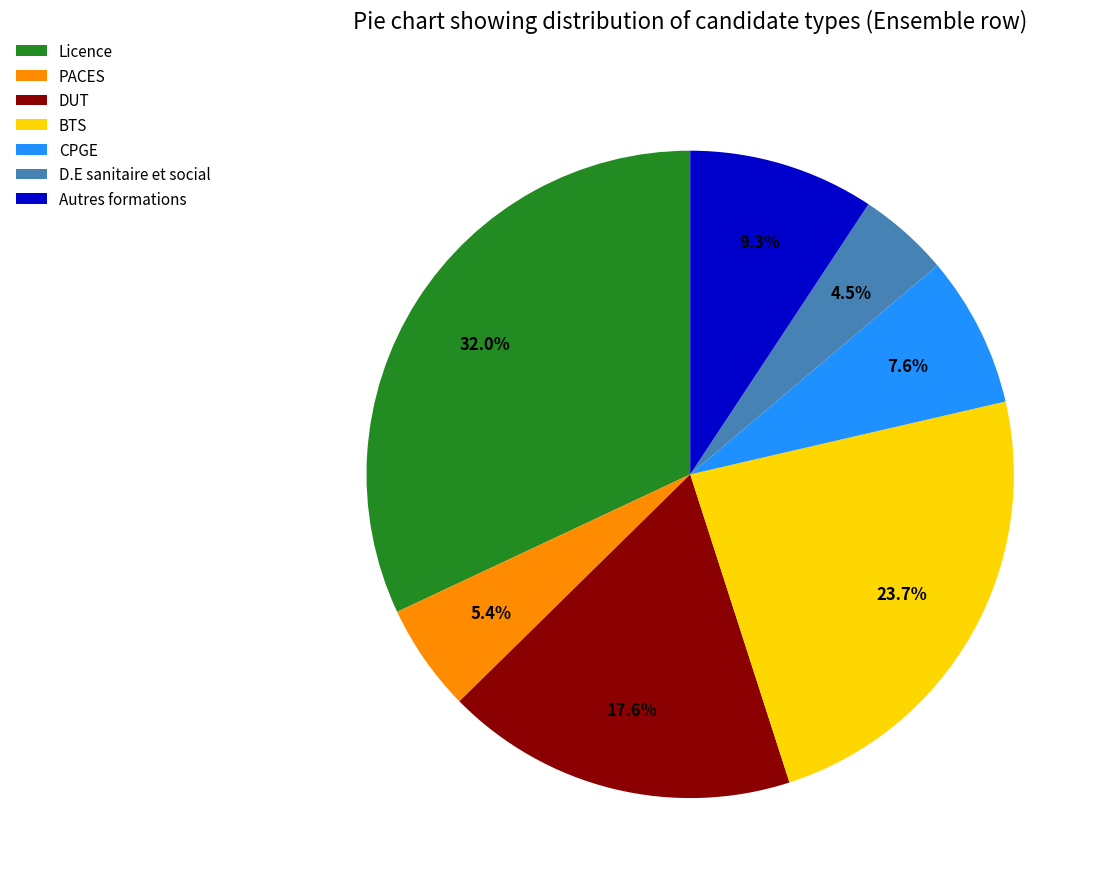

Rank the categories by value from lowest to highest.

D.E sanitaire et social, PACES, CPGE, Autres formations, DUT, BTS, Licence